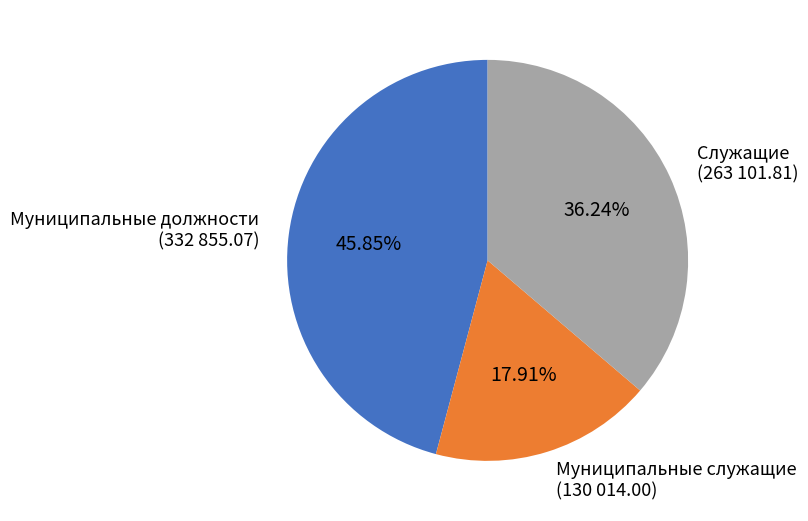

Rank the categories by value from lowest to highest.

Муниципальные служащие, Служащие, Муниципальные должности